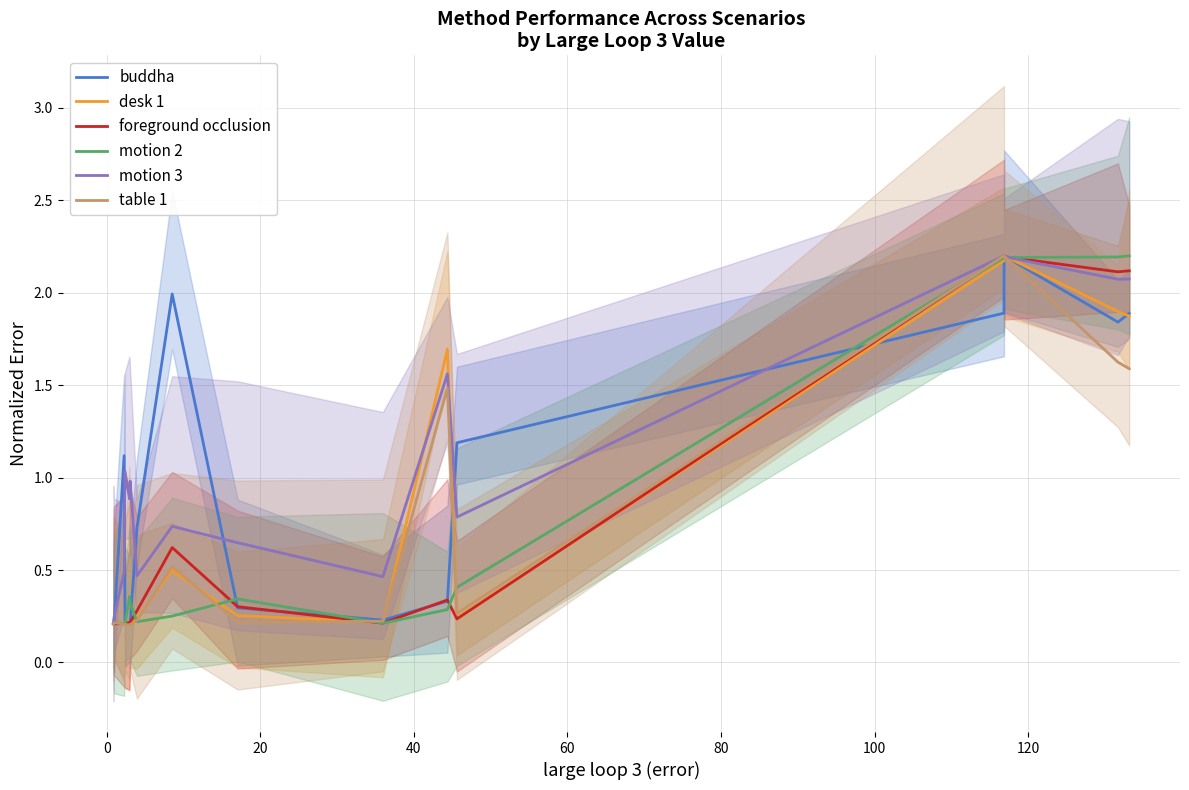

What is the label of the 14th point from the left?

13